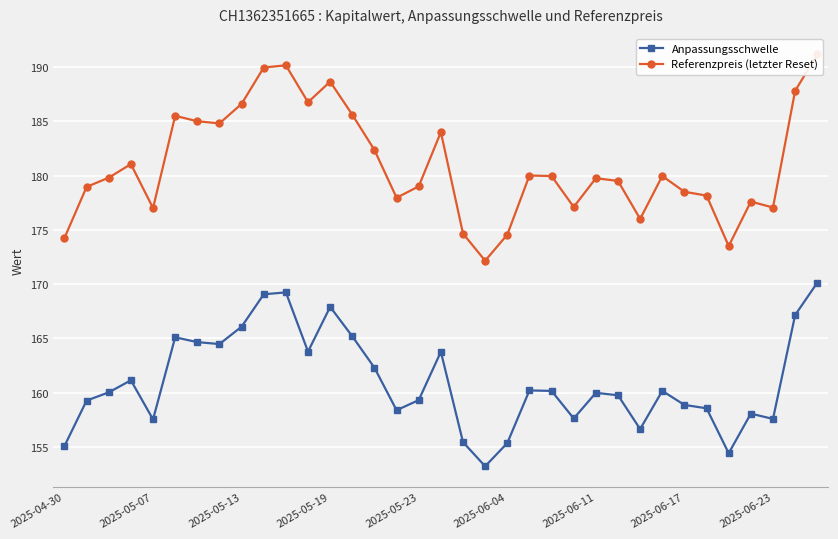

What is the minimum value for Anpassungsschwelle?

153.2